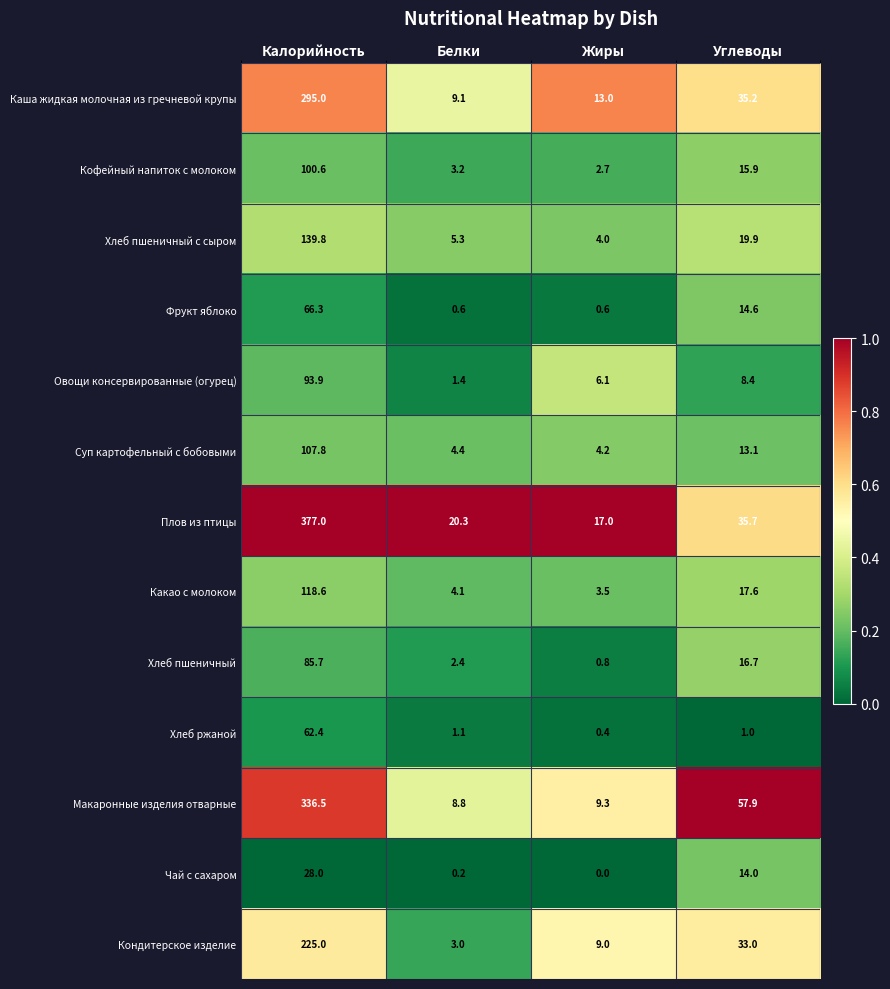

What is the approximate value of Кондитерское изделие at Калорийность?

225.0